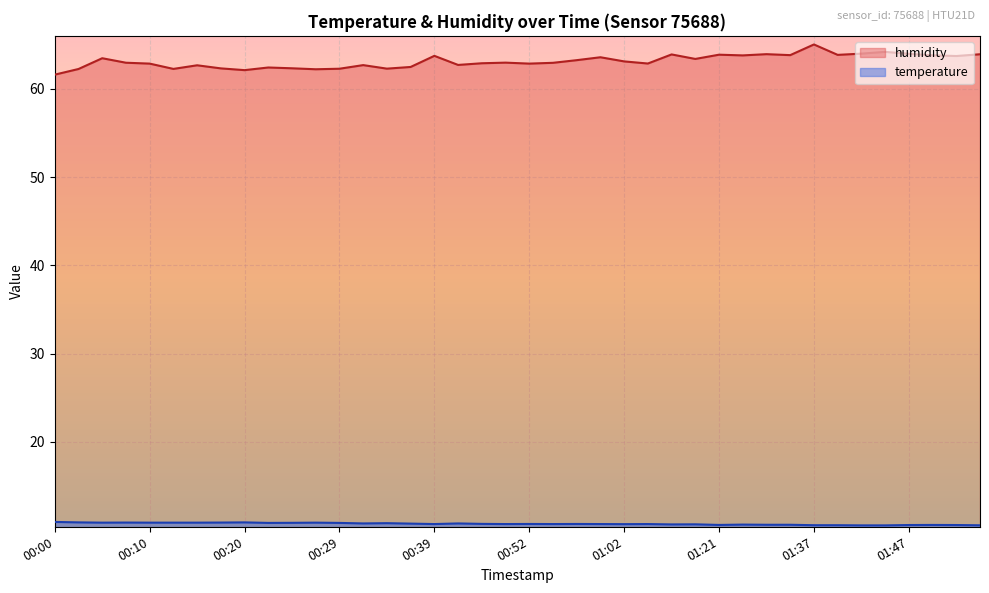

What are all the series names shown in the legend?

temperature, humidity